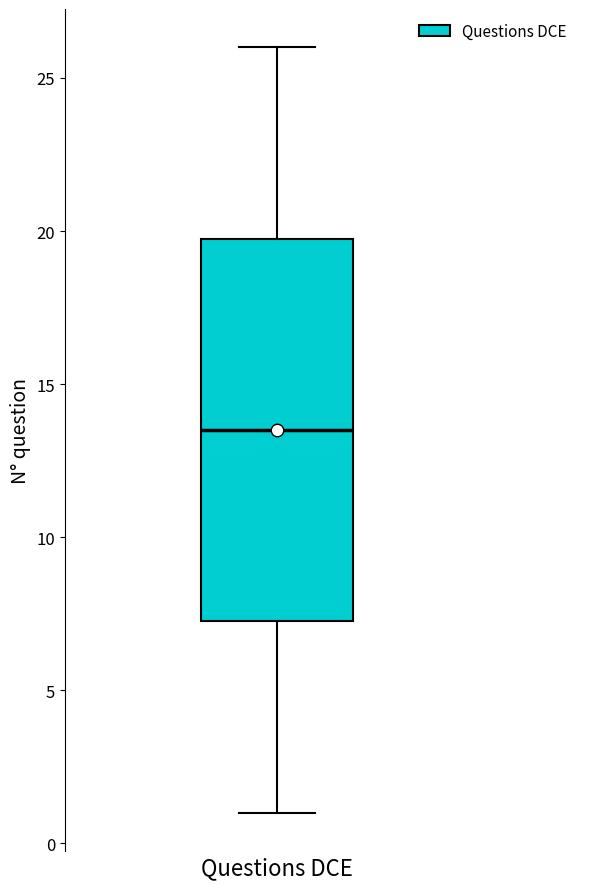

Read this box plot against the y-axis: the position of the median line, the range covered by the box, and the ends of both whiskers. The values are not printed on the chart, so give them approximately, as read against the axis.

median 13.5, box 7.5 to 20.0, whiskers 1.0 to 26.0